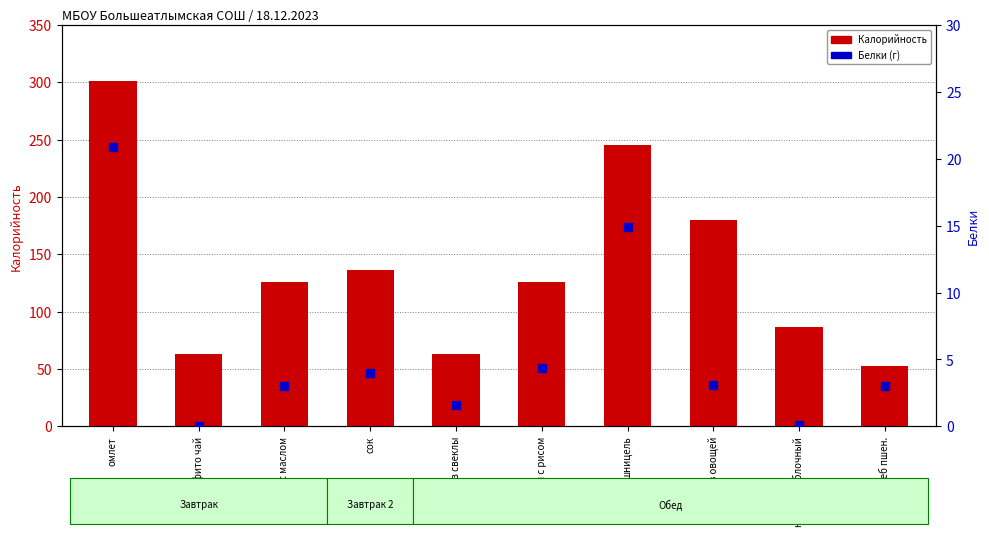

What is the total value across all series at суп с рисом?

130.3